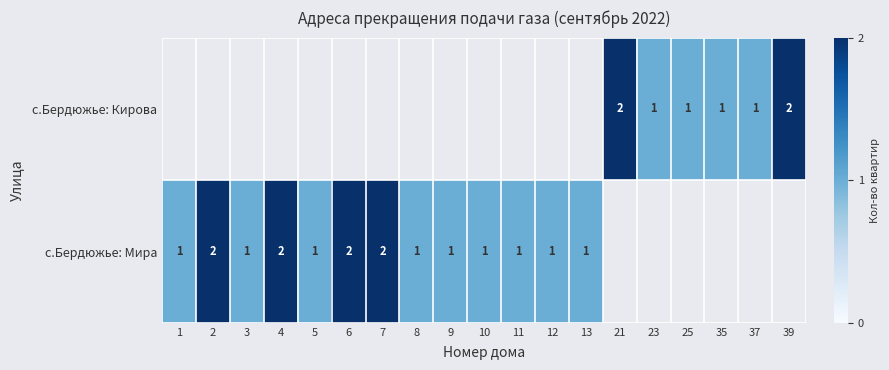

At how many categories does at least one series exceed 1?

6